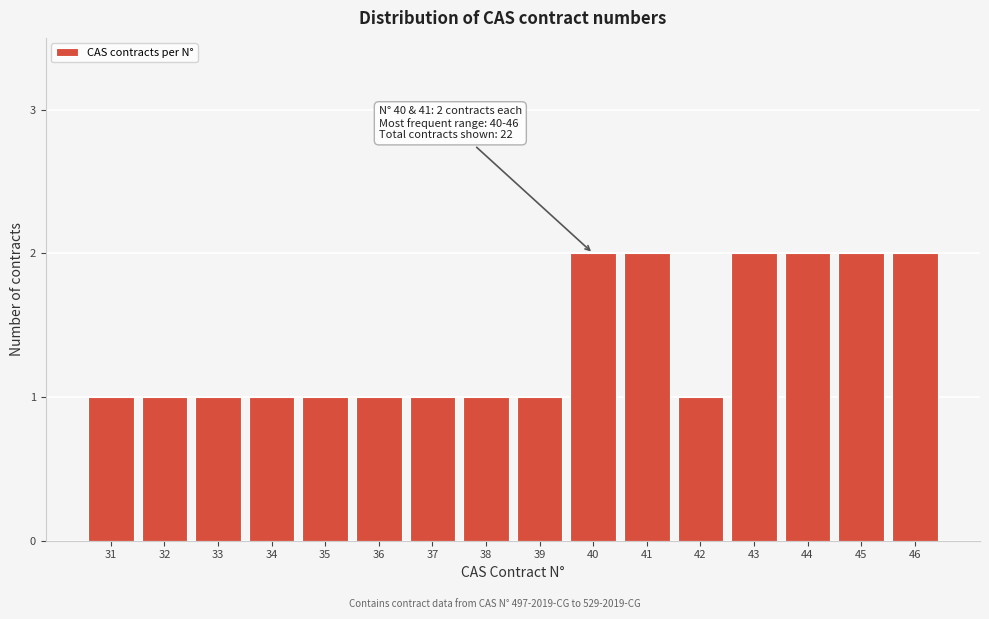

Reading left to right, transcribe all the data shown in this chart.

1	1	1	1	1	1	1	1	1	2	2	1	2	2	2	2